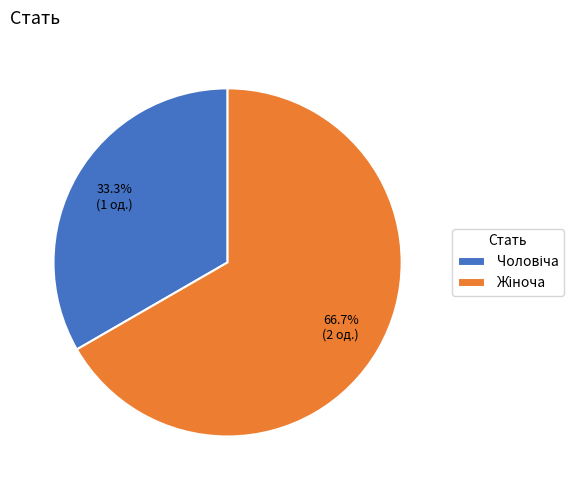

Is there a majority slice in this chart?

Yes